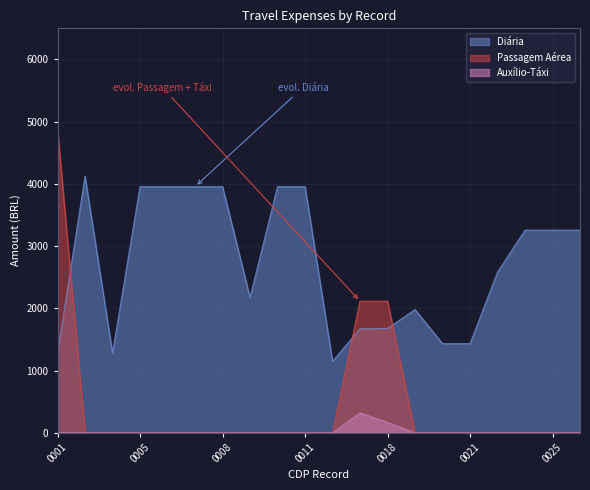

What are all the series names shown in the legend?

Diária, Passagem Aérea, Auxílio-Táxi